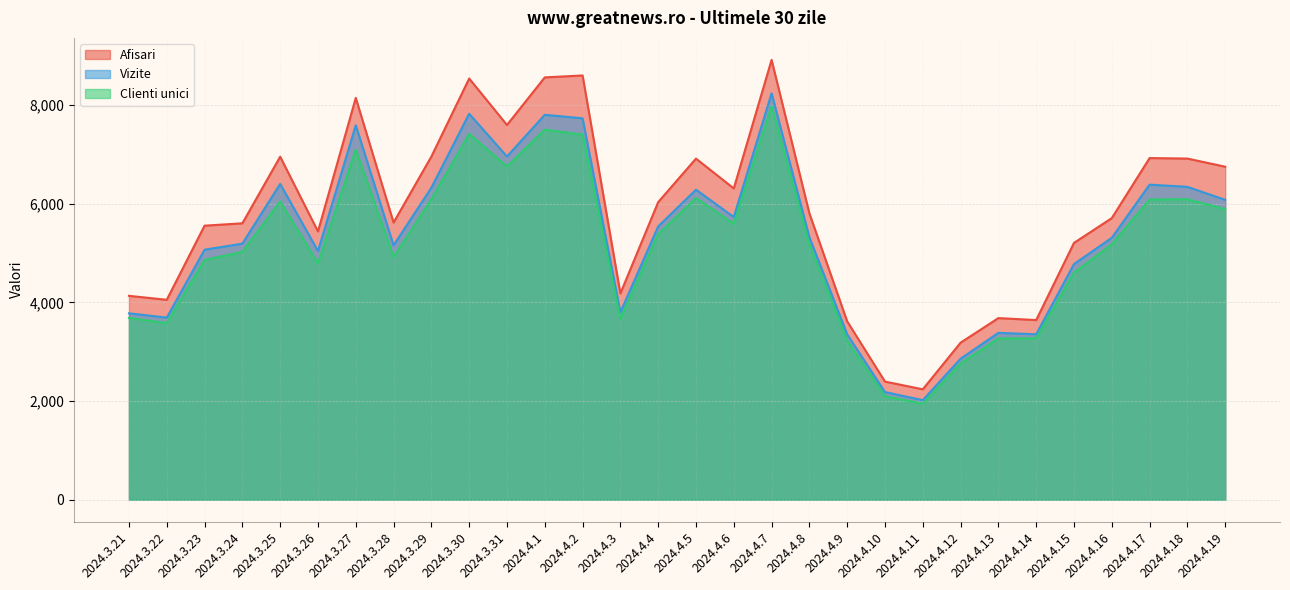

How many values in the Afisari series exceed 5803?

14